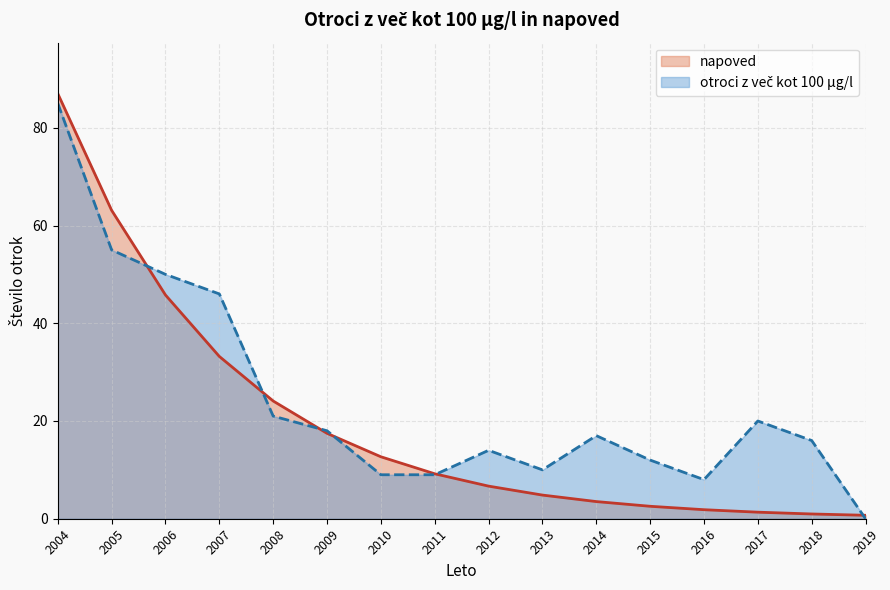

Is it true that napoved equals 24.1 at 2008?

True